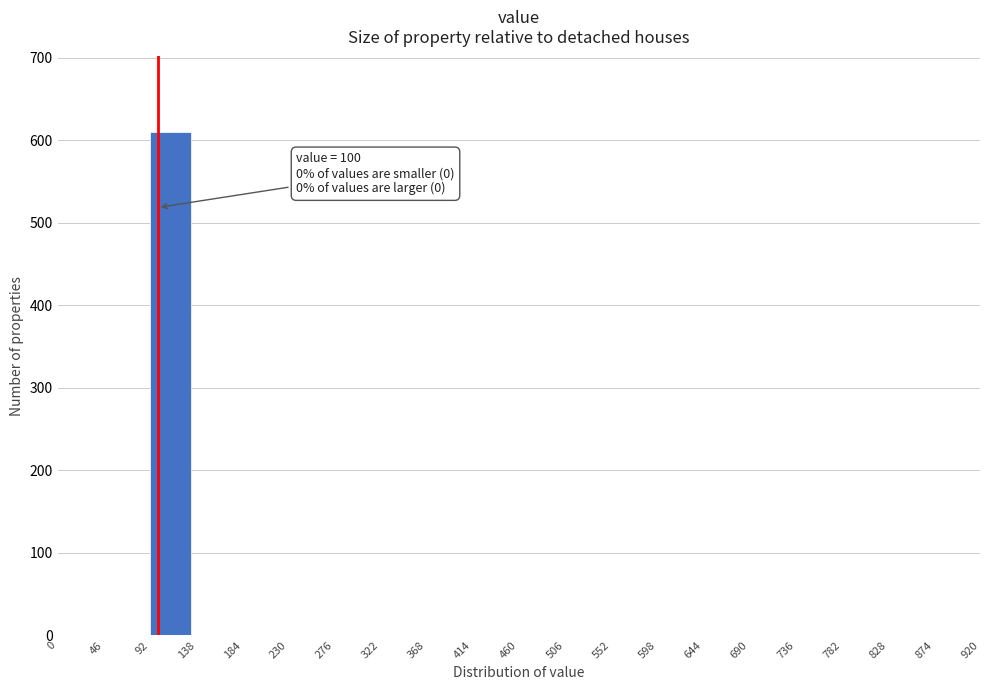

Over which range of the x-axis is the bar tallest?

92 to 138